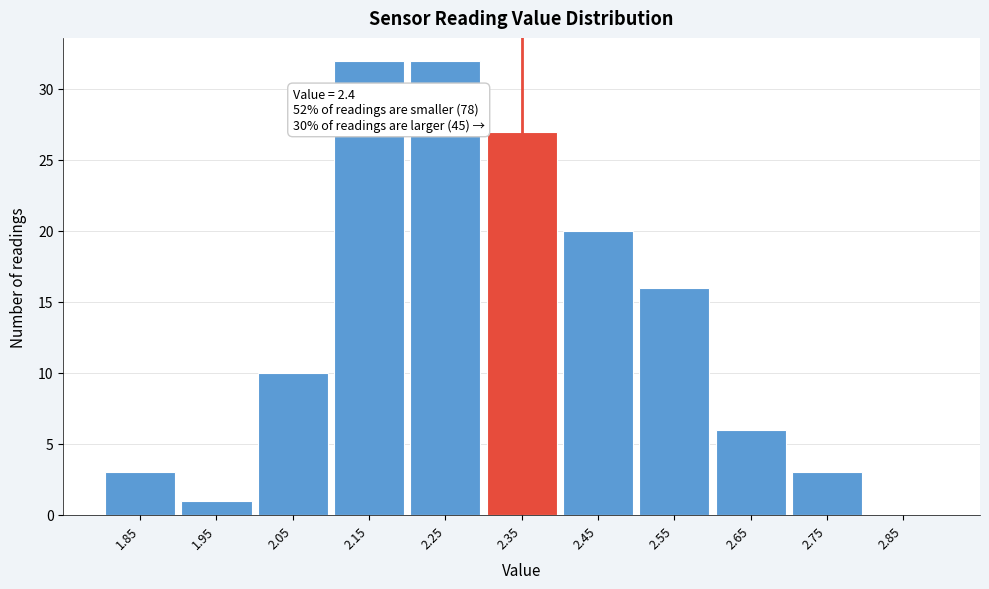

Reading left to right, list all the values displayed in this chart.

1.85=3	1.95=1	2.05=10	2.15=32	2.25=32	2.35=27	2.45=20	2.55=16	2.65=6	2.75=3	2.85=0